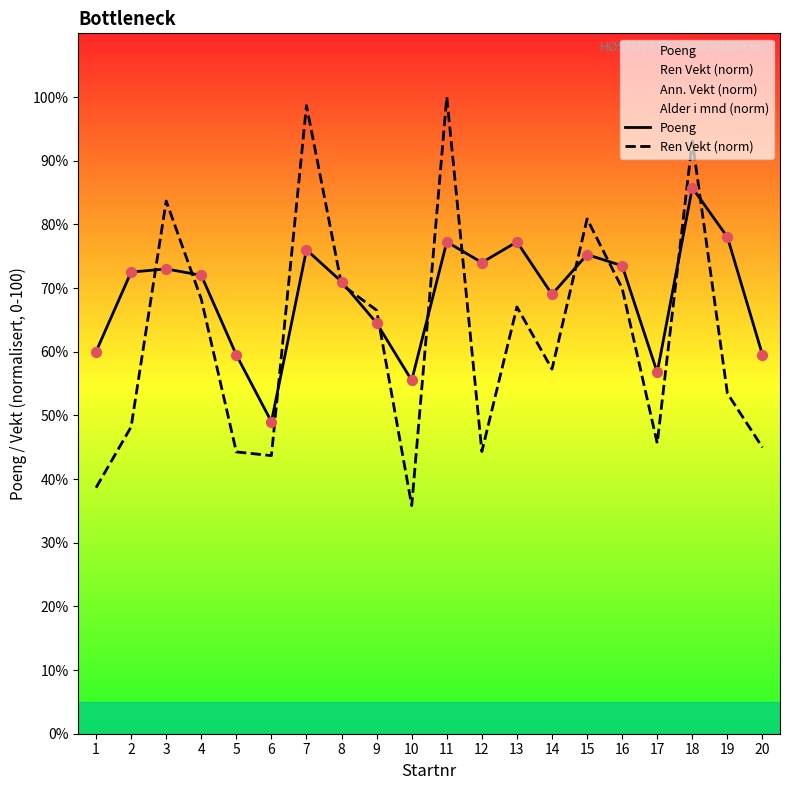

Which series reaches the maximum Y coordinate?

Ren Vekt (norm)